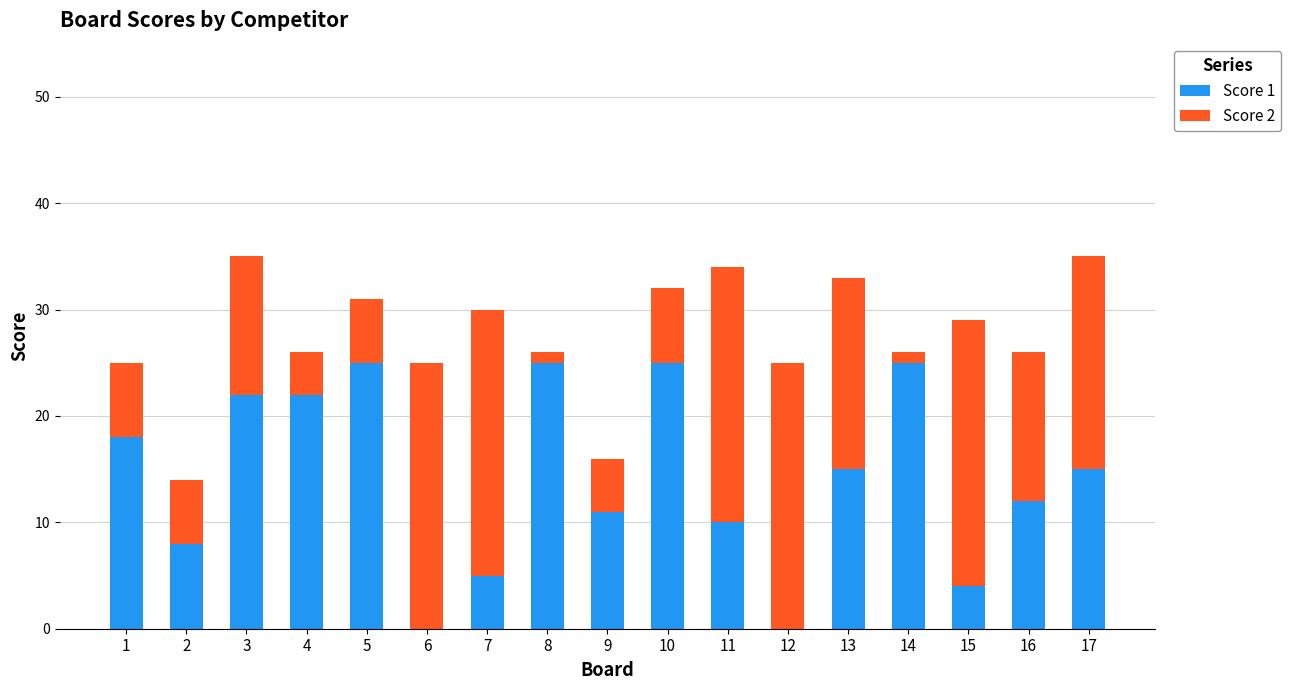

The Score 1 series shows 10 at 4. True or false?

False